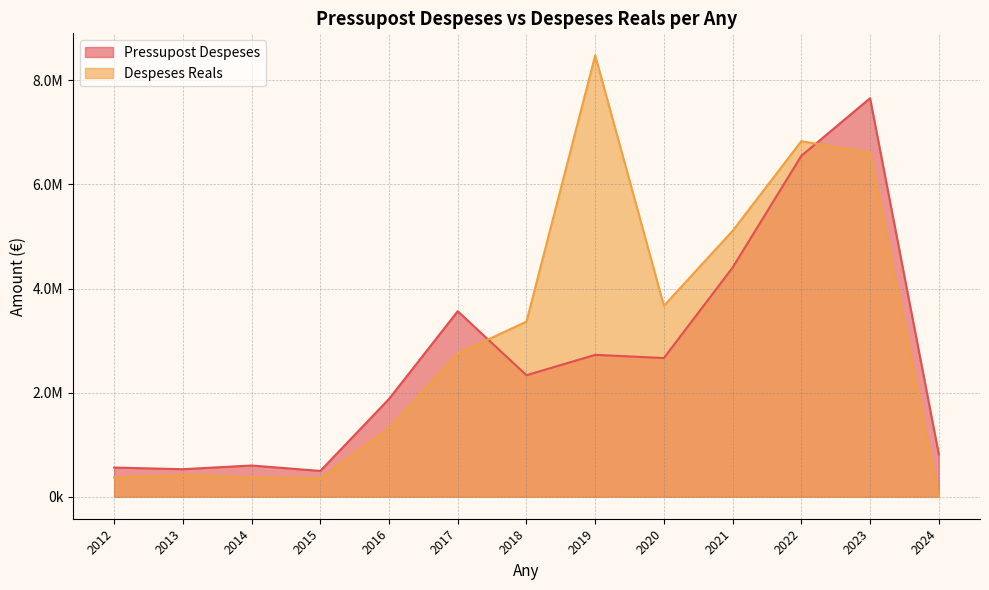

Is it true that Pressupost Despeses equals 559449.0 at 2012?

True